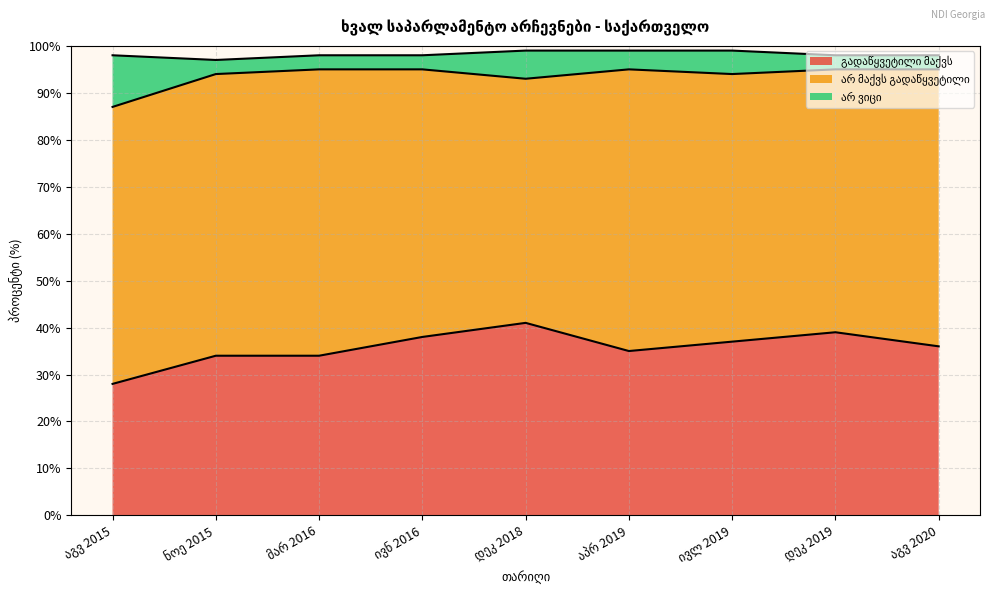

List the series in order of their peak value, highest first.

არ მაქვს გადაწყვეტილი, გადაწყვეტილი მაქვს, არ ვიცი